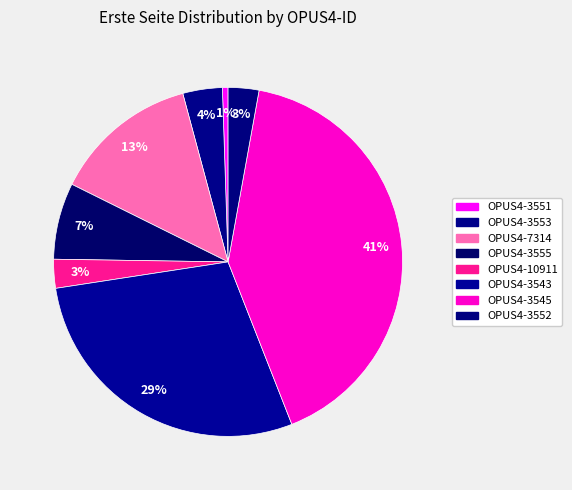

True or false: OPUS4-3552 accounts for 11% of the total.

False